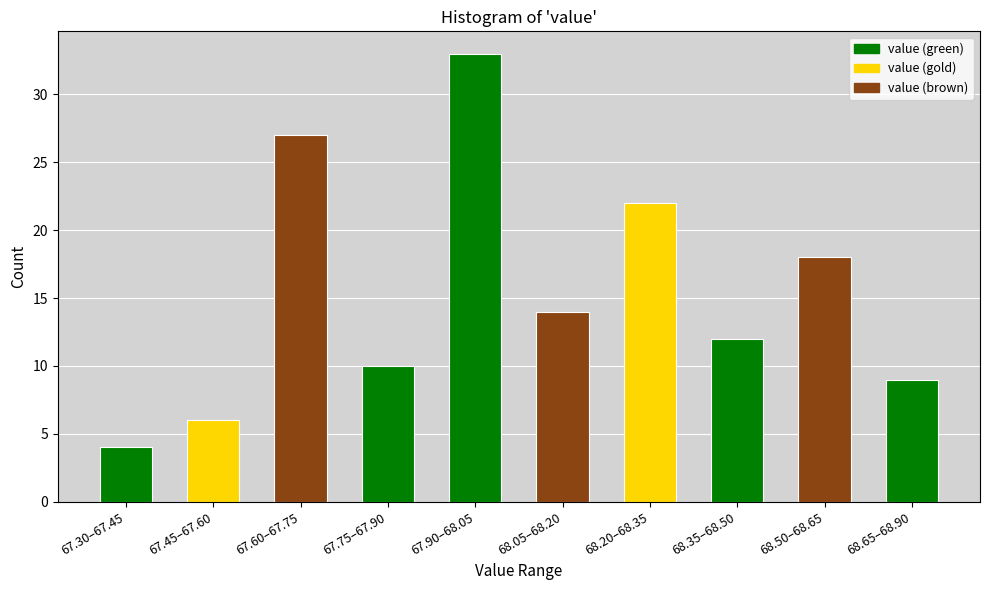

Reading left to right, transcribe all the data shown in this chart.

4	6	27	10	33	14	22	12	18	9